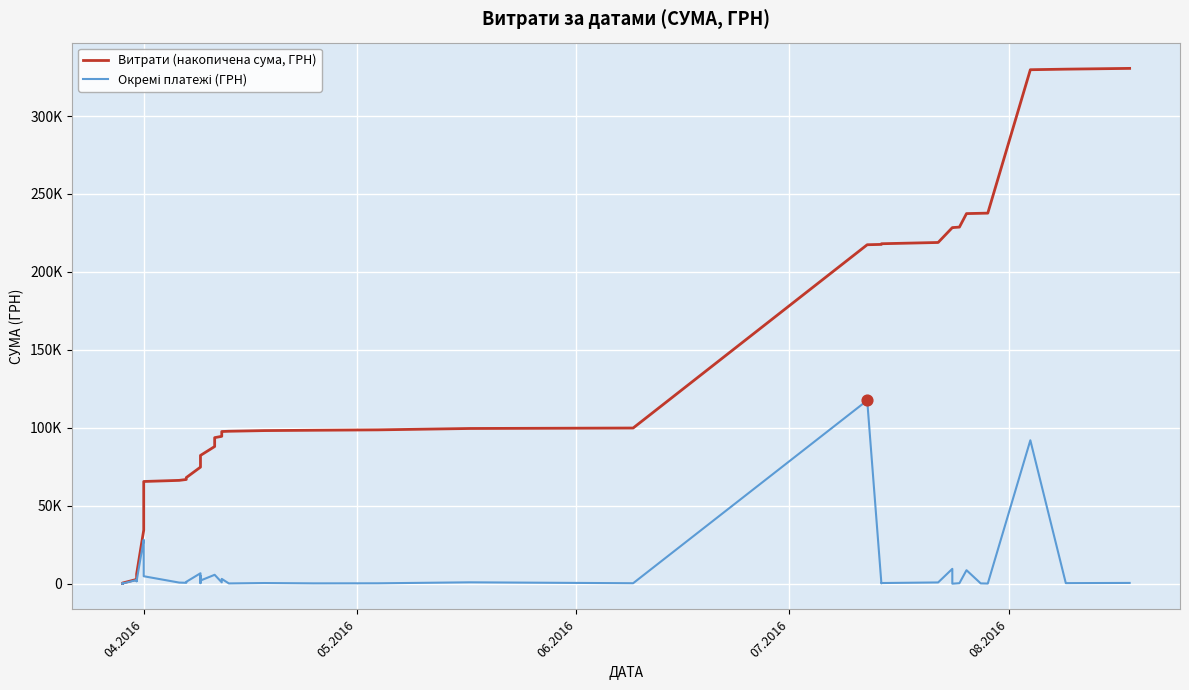

What are all the series names shown in the legend?

Витрати (накопичена сума, ГРН), Окремі платежі (ГРН)